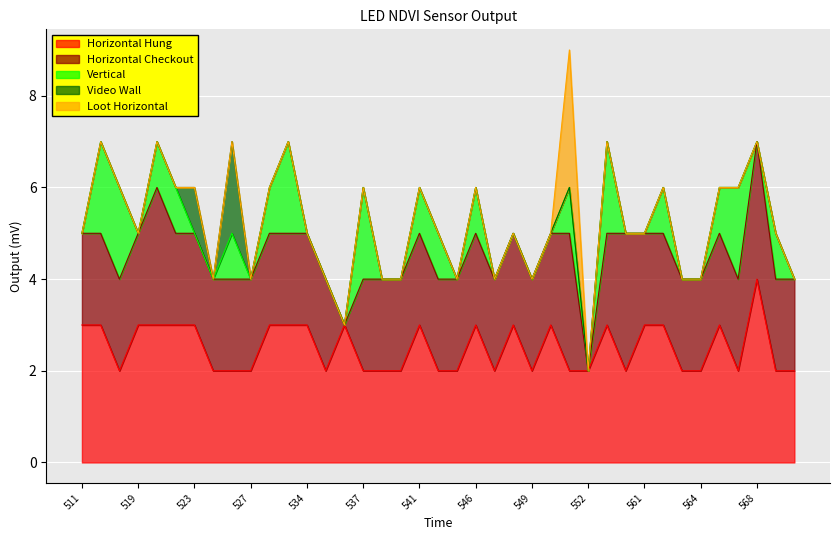

Is it true that Horizontal Checkout equals 4 at 526?

False